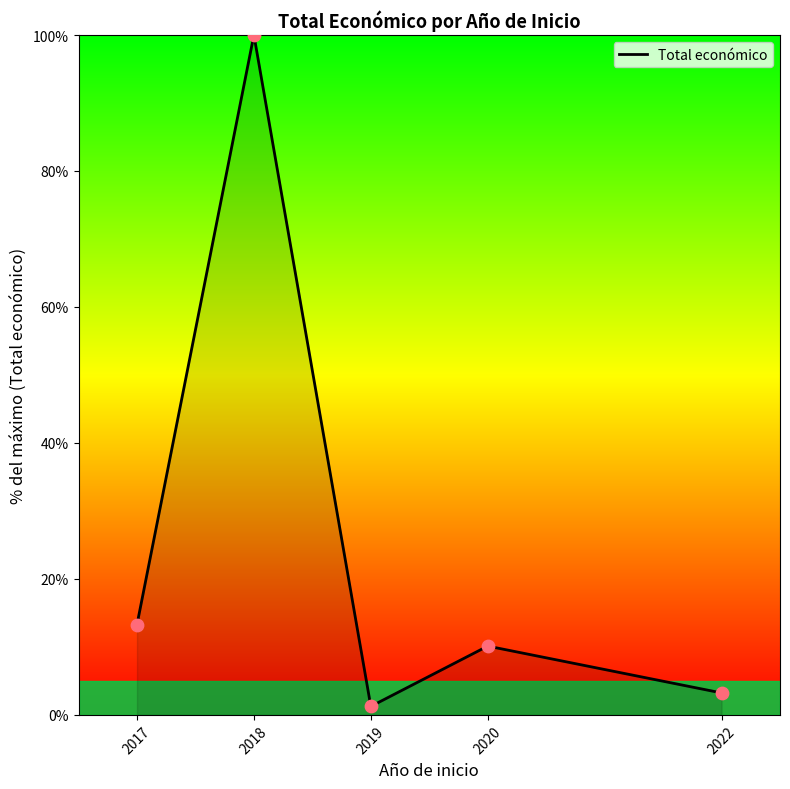

Between 2022 and 2019, which is larger?

2022